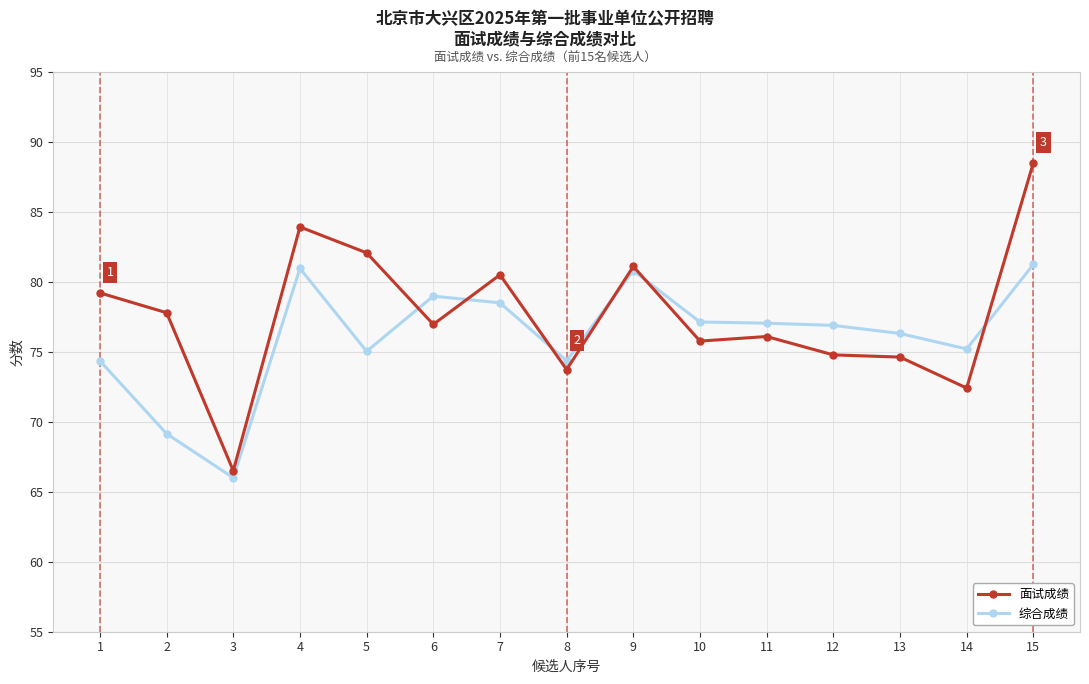

Between 7 and 14, which series saw the biggest shift?

面试成绩